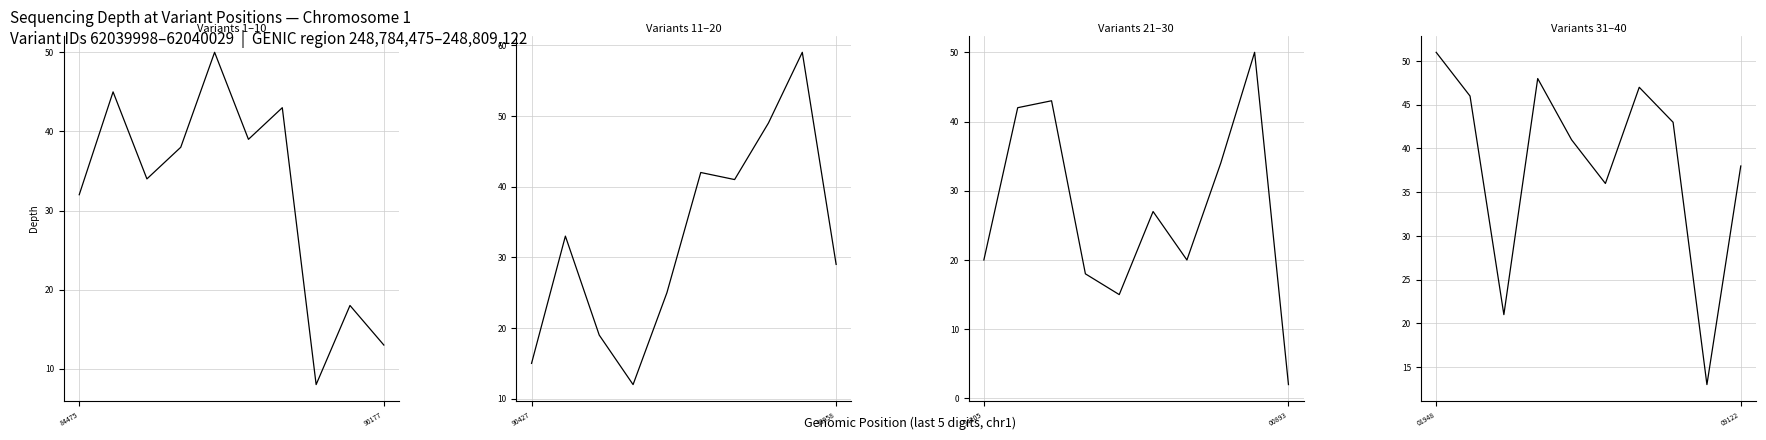

Where is the first local maximum?

3